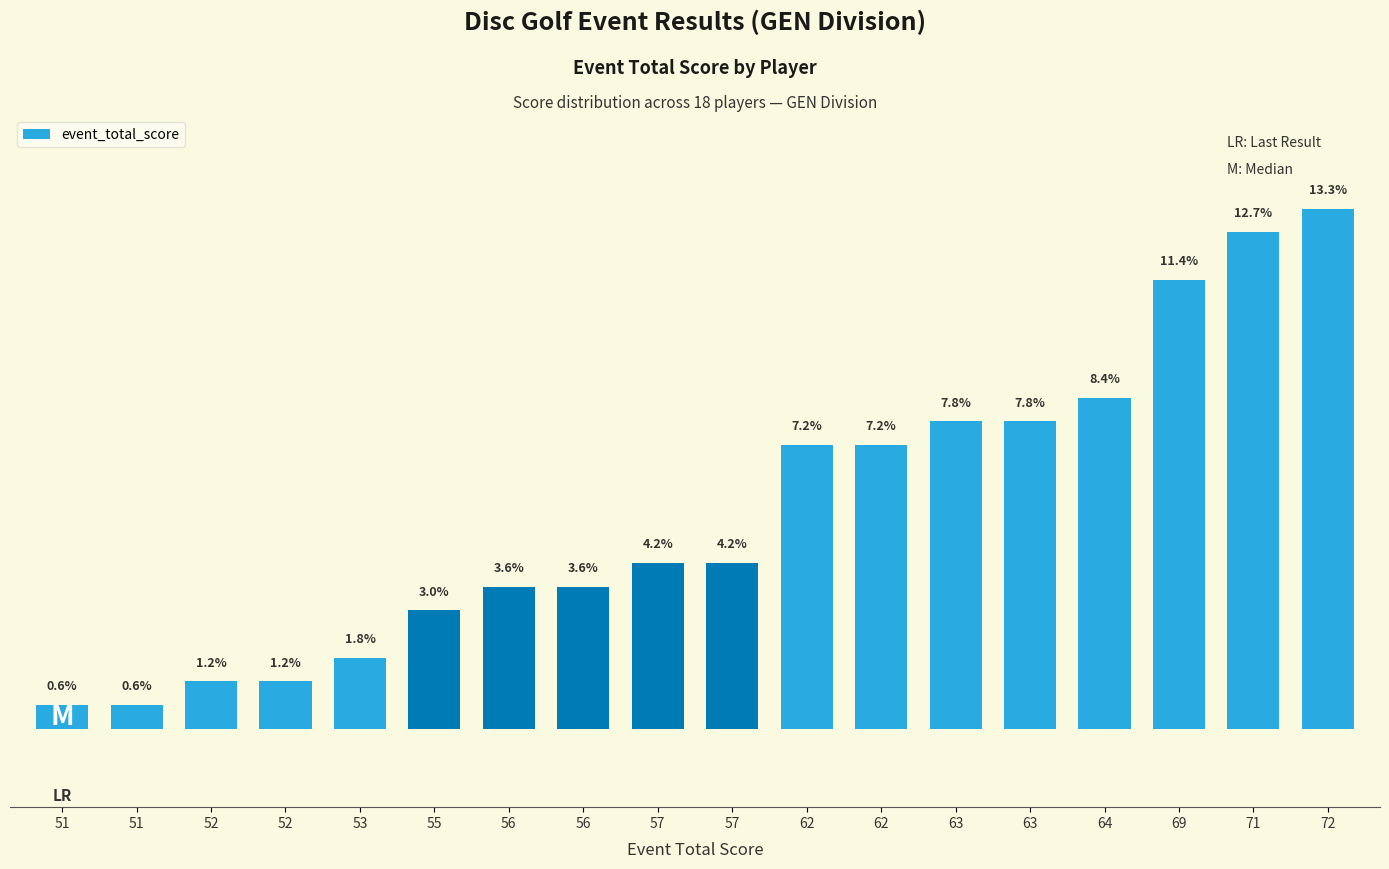

Does the chart contain stacked bars?

No